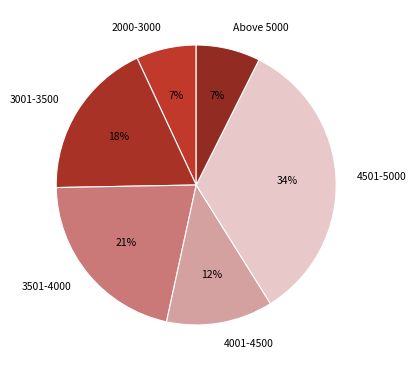

Between 4001-4500 and 2000-3000, which is larger?

4001-4500